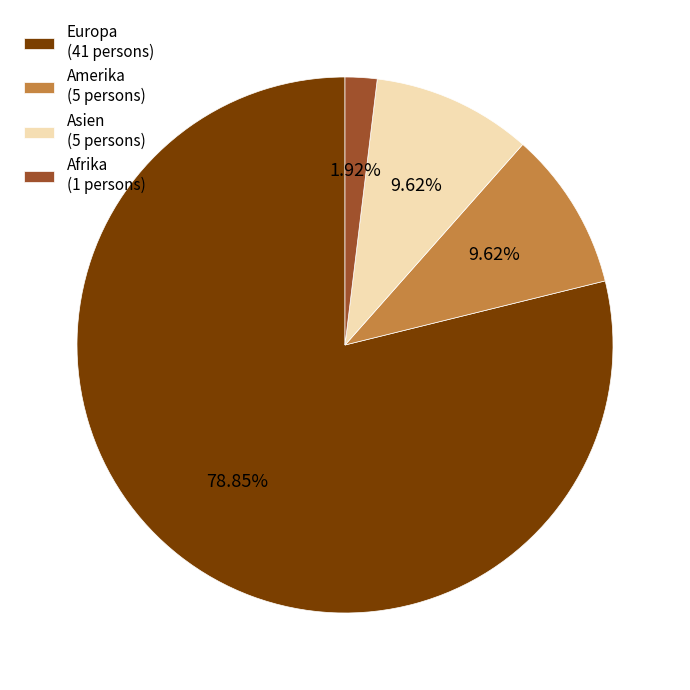

Does Europa (41 persons) represent more than half of the total?

Yes